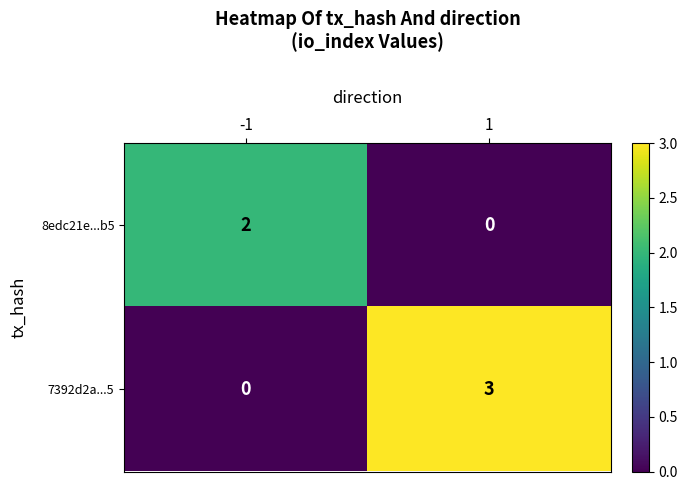

Reading right to left, transcribe all the data shown in this chart.

8edc21e...b5: 0	2
7392d2a...5: 3	0